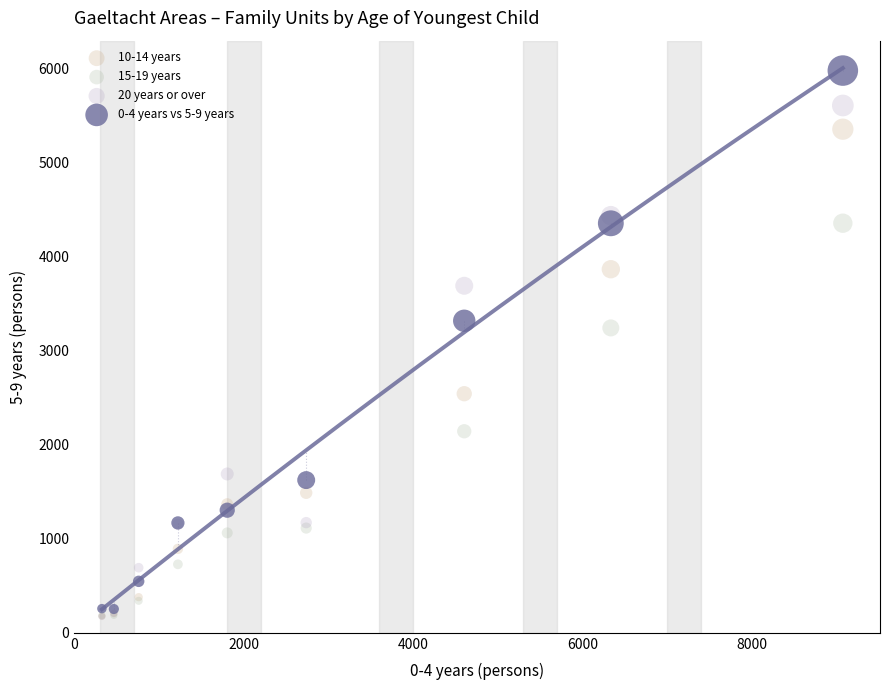

Across all series, what Y value is closest to 3074?

3240